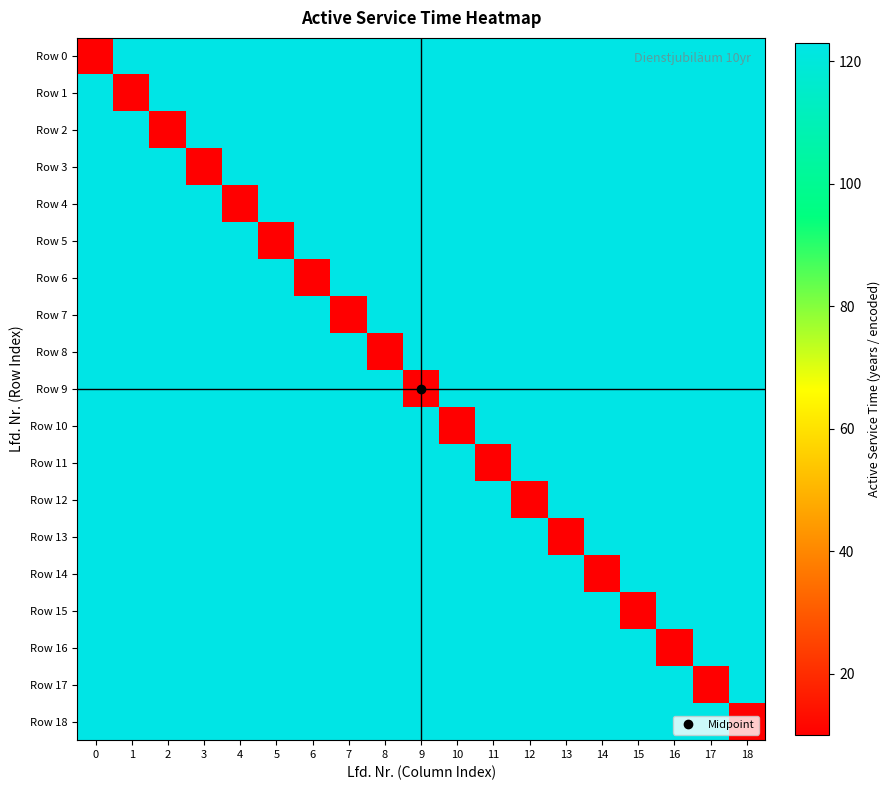

List the series in order of their peak value, lowest first.

Row 0, Row 1, Row 2, Row 3, Row 4, Row 5, Row 6, Row 7, Row 8, Row 9, Row 10, Row 11, Row 12, Row 13, Row 14, Row 15, Row 16, Row 17, Row 18